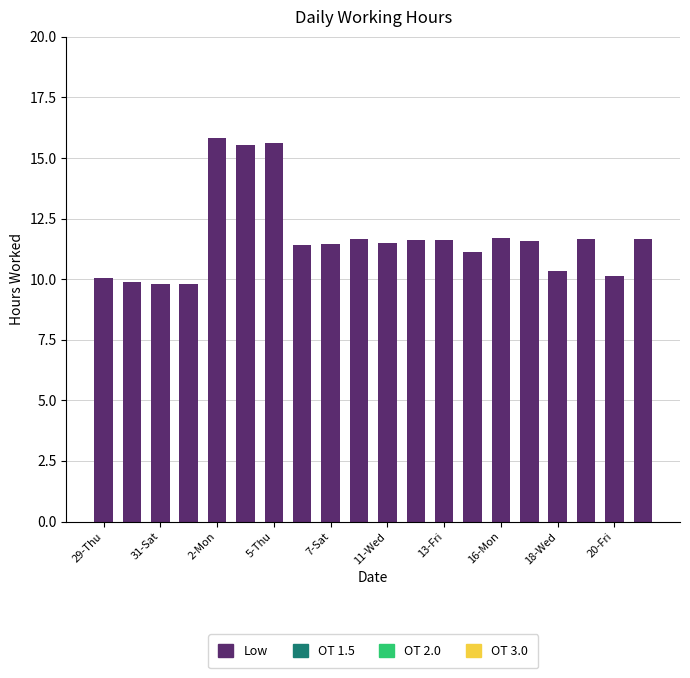

What is the value of the 17th bar from the left?

10.3